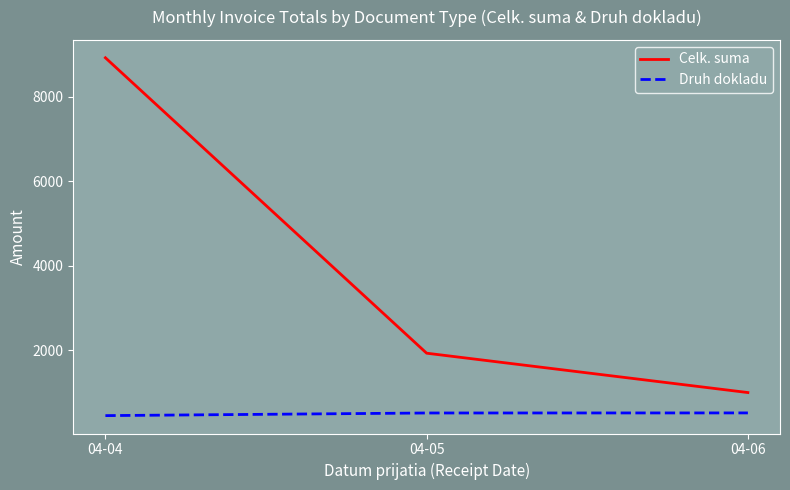

Which series has the largest range (max minus min)?

Celk. suma